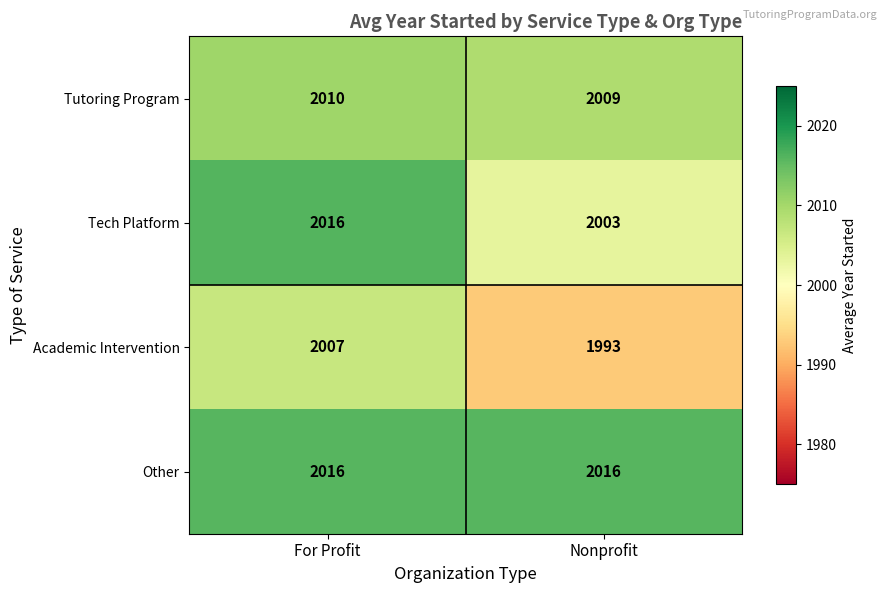

What is the sum of the Tutoring Program values at For Profit and Nonprofit?

4019